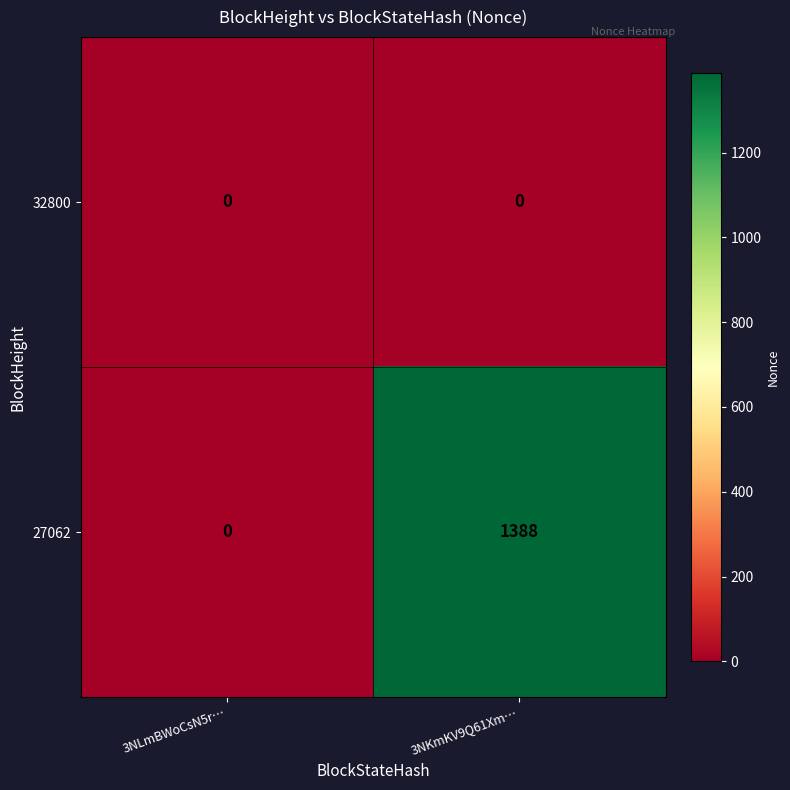

List the series in order of their overall mean, lowest first.

32800, 27062